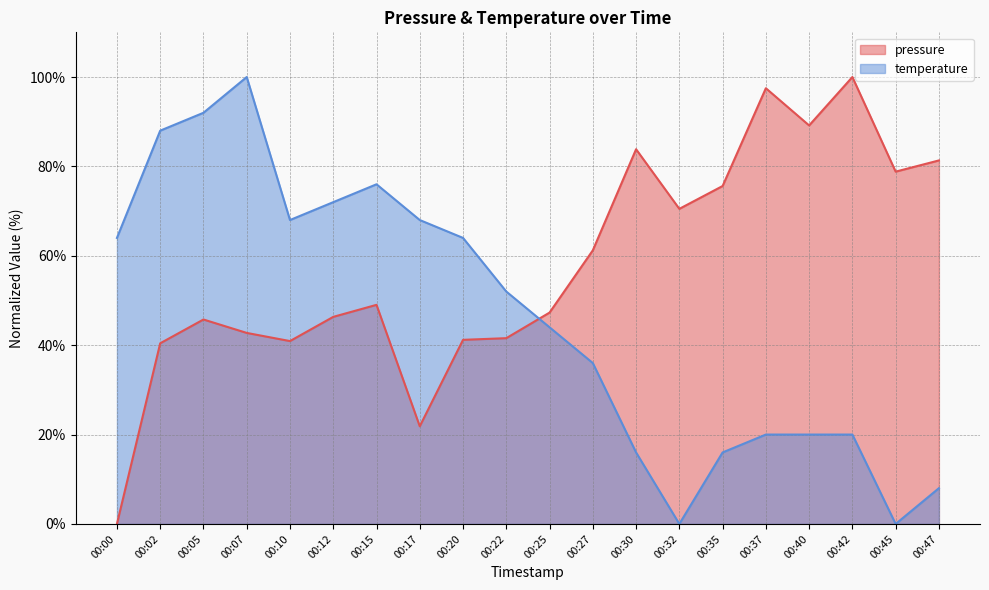

What is the average value of the pressure series?

57.8